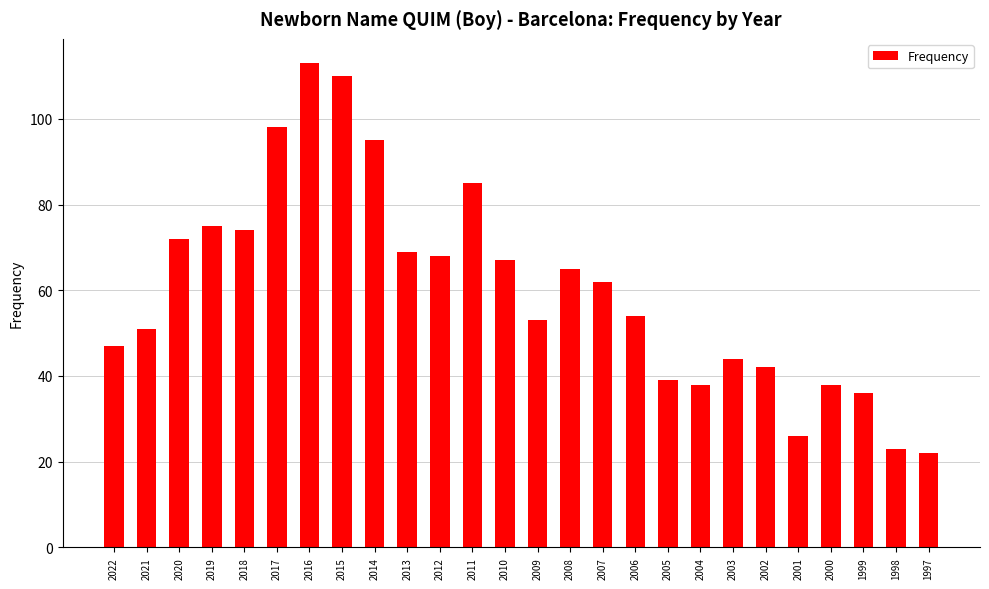

What is the ratio of the value at 2009 to the value at 2003?

1.2